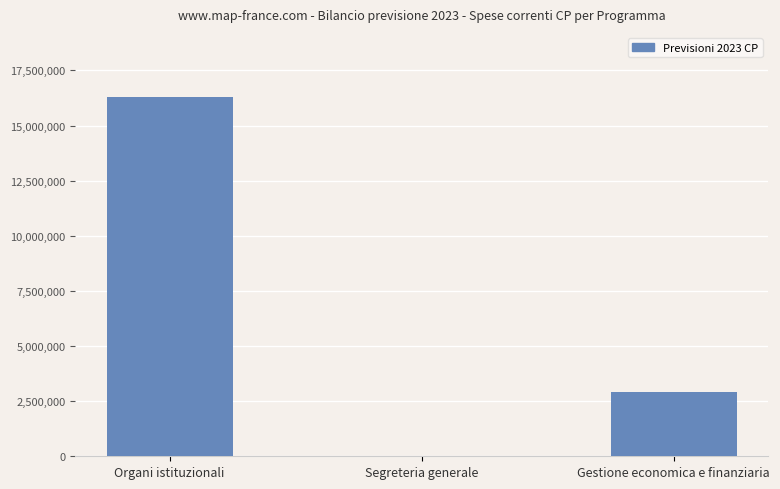

Approximately how many times larger is the value at Organi istituzionali compared to Gestione economica e finanziaria?

5.6